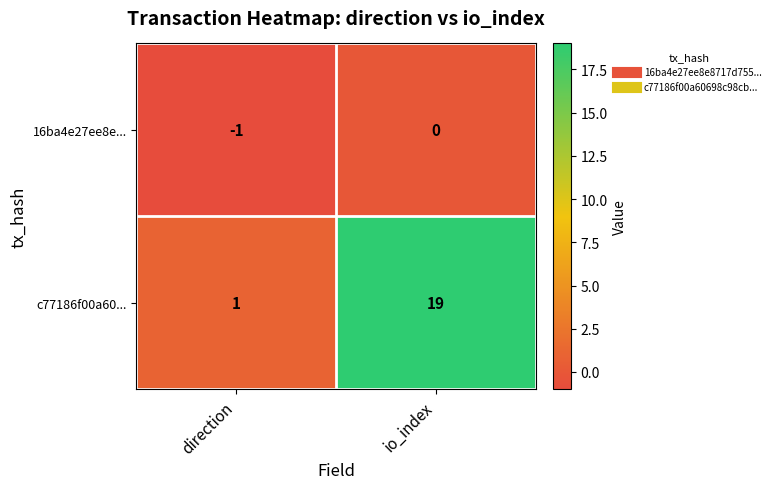

The value of 16ba4e27ee8e... at io_index is 0. True or false?

True